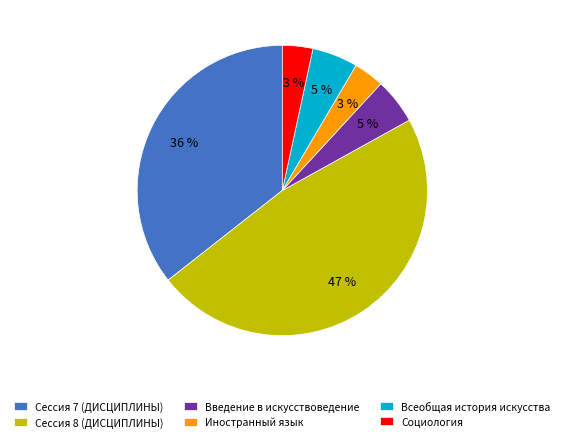

What percentage is the Всеобщая история искусства slice, to the nearest percent?

5%